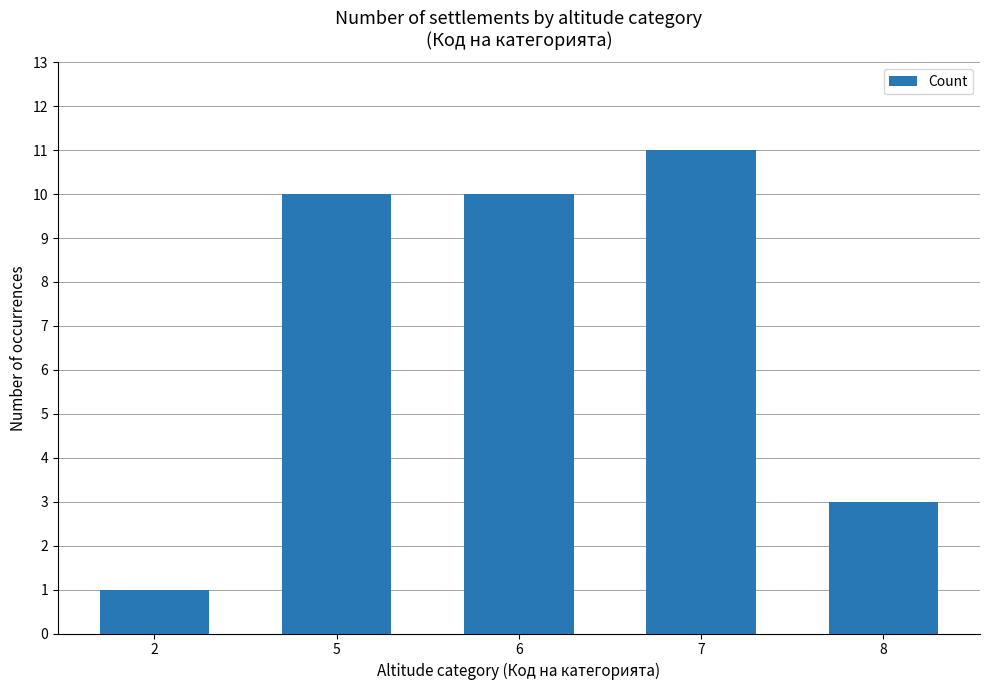

What is the smallest value displayed?

1